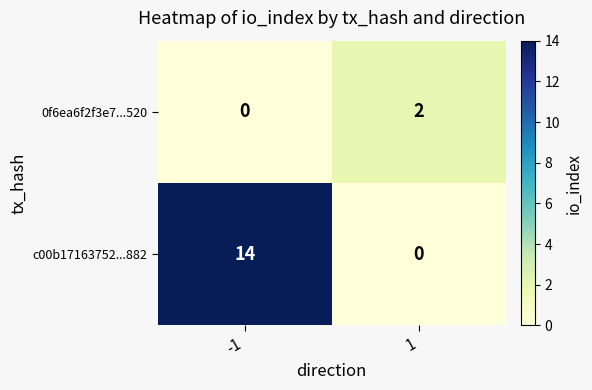

Reading left to right, list all the values displayed in this chart.

0f6ea6f2f3e7...520: 0	2
c00b17163752...882: 14	0